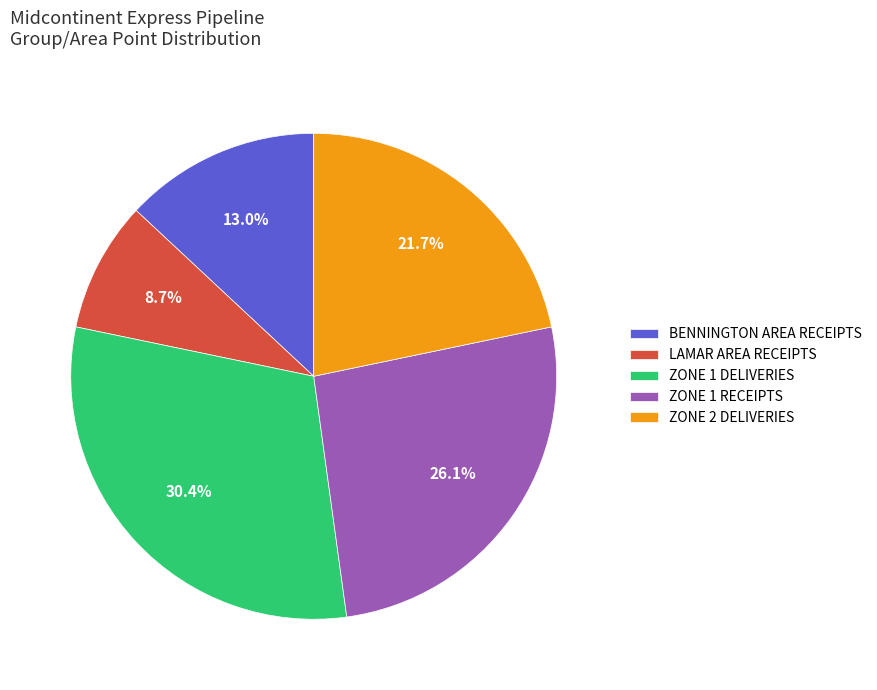

Does ZONE 1 RECEIPTS account for over 50% of the chart?

No